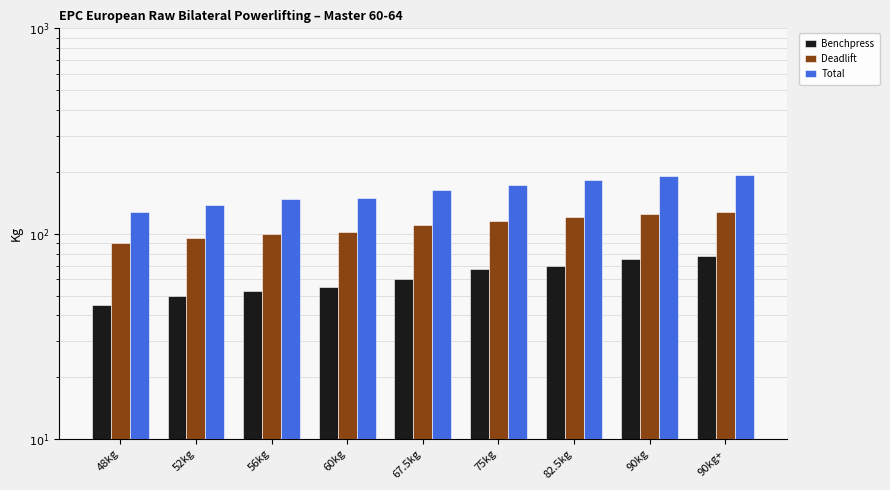

Rank the series at 52kg from highest to lowest value.

Total, Deadlift, Benchpress